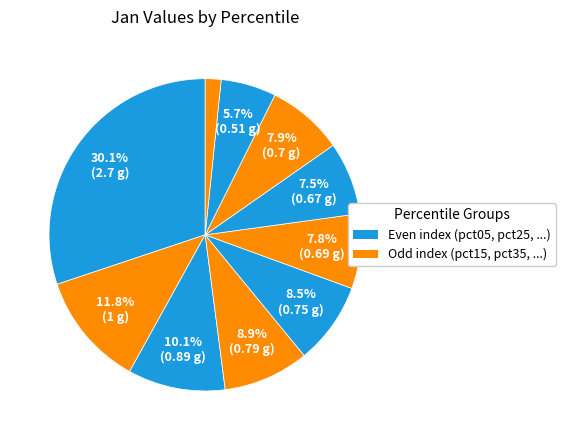

How many slices are in this pie chart?

10